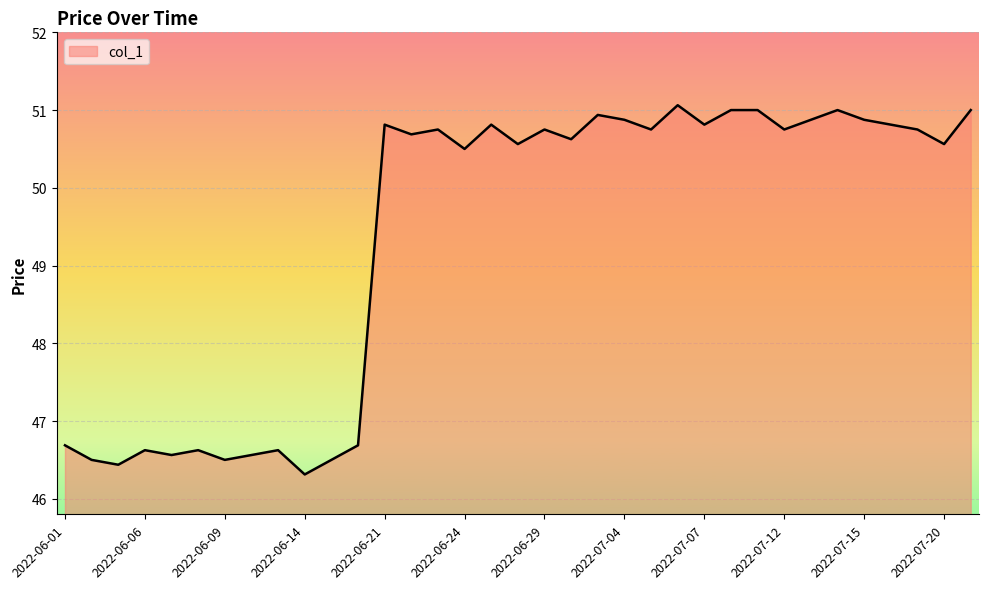

What is the greatest value displayed?

51.1